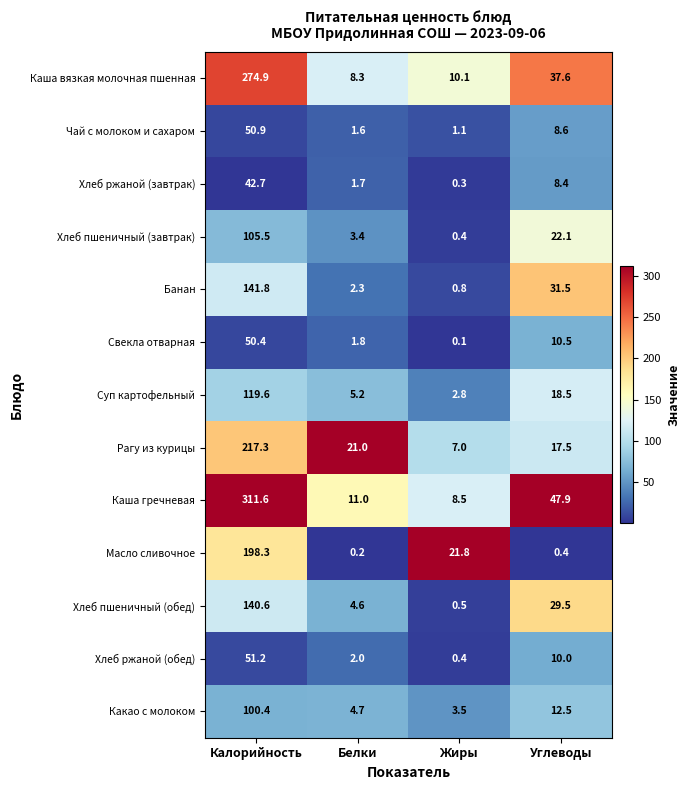

How many categories are shown in the chart?

4